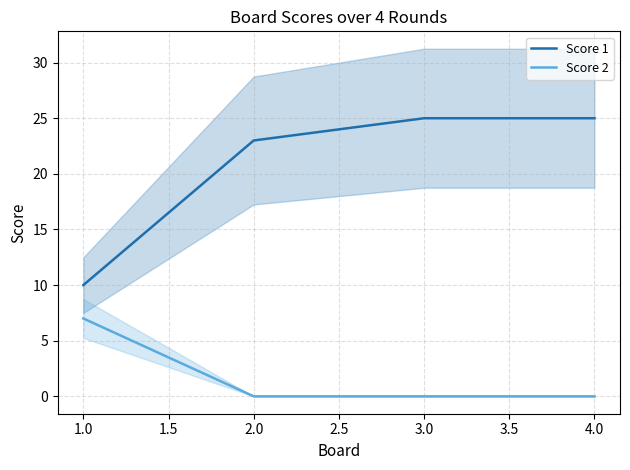

What is the sum of the Score 1 values at 1.0 and 4.0?

35